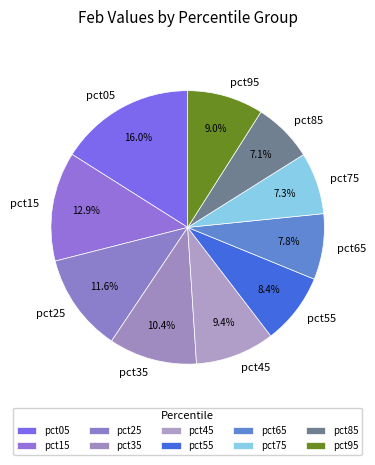

Is pct15 the majority of the pie?

No